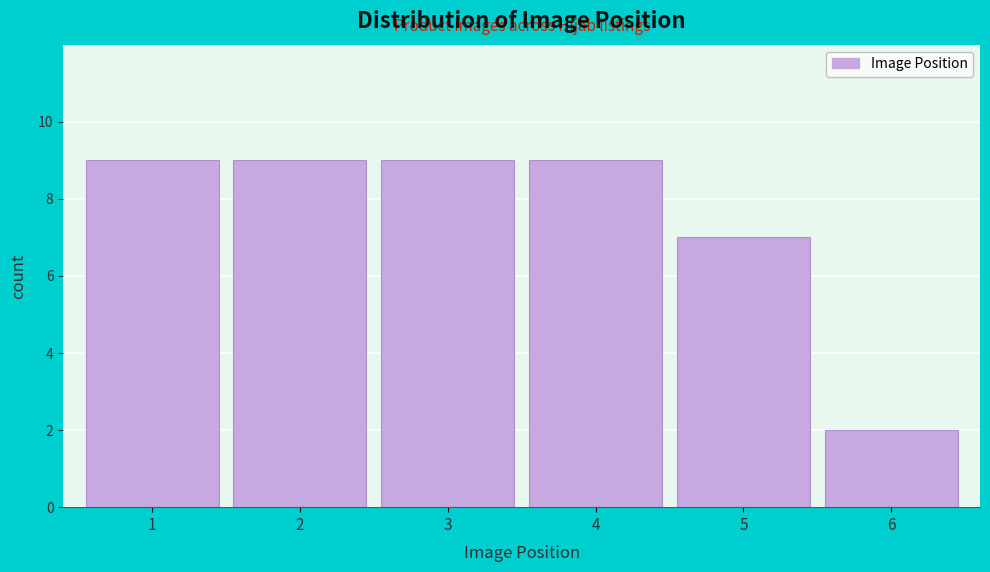

Reading left to right, transcribe this chart: for each bar, give the range it covers on the x-axis and its height. The values are not printed on the chart, so give them approximately, as read against the axis.

0.5 to 1.5: 9
1.5 to 2.5: 9
2.5 to 3.5: 9
3.5 to 4.5: 9
4.5 to 5.5: 7
5.5 to 6.5: 2